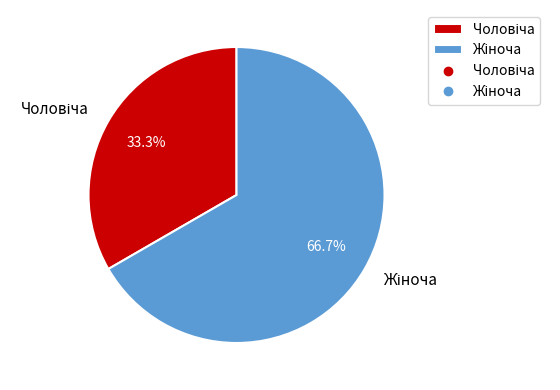

Is there any slice that represents more than half of the pie?

Yes